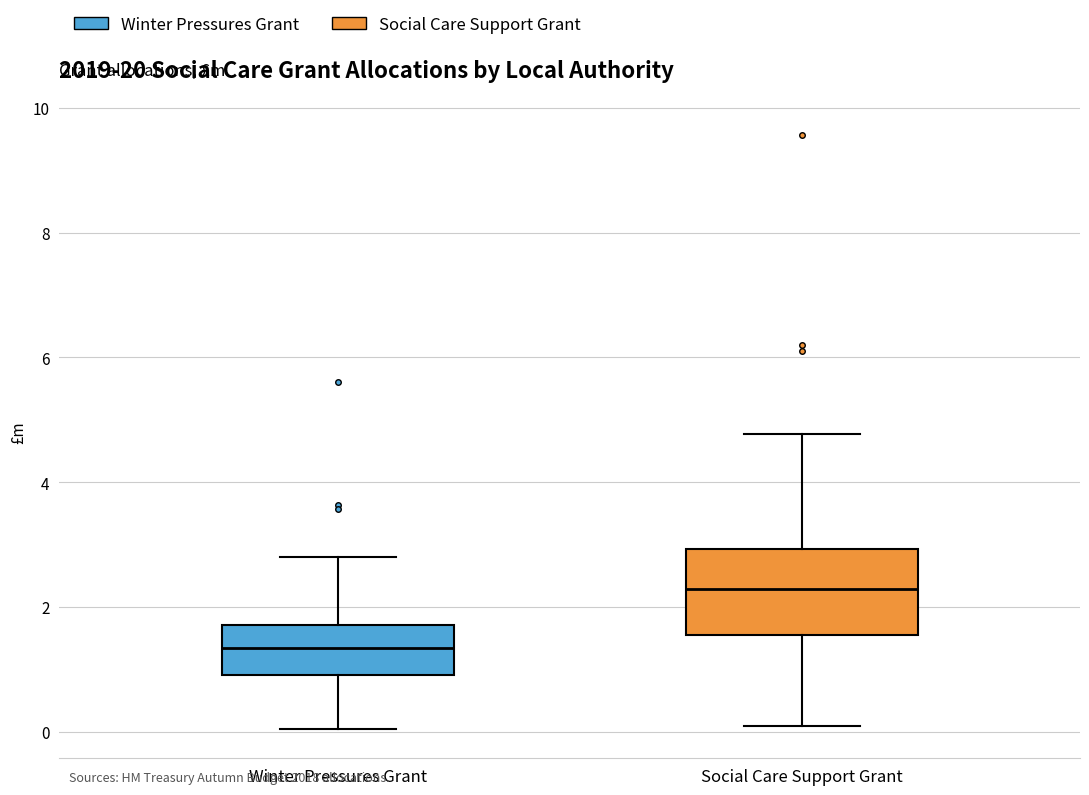

Reading left to right, transcribe this box plot: for each box, give where its median line is, the range the box spans, and where its two whiskers end, as read against the y-axis. The values are not printed on the chart, so give them approximately, as read against the axis.

Winter Pressures Grant: median 1.4, box 1.0 to 1.8, whiskers 0.0 to 2.8
Social Care Support Grant: median 2.2, box 1.6 to 3.0, whiskers 0.0 to 4.8